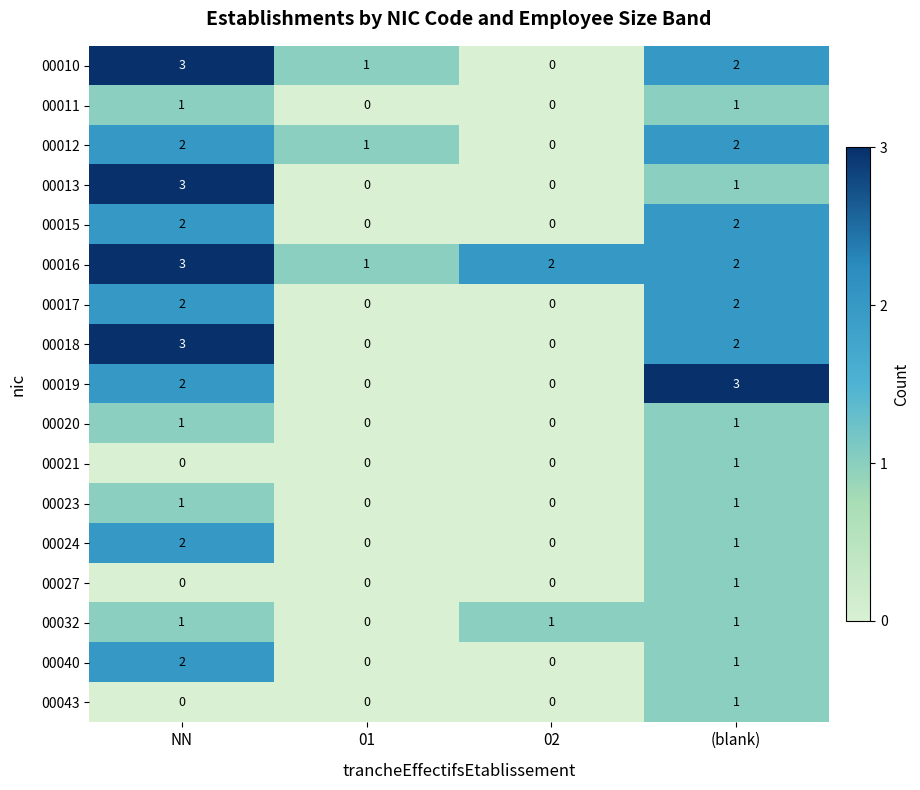

What is the sum of all 00012 values?

5